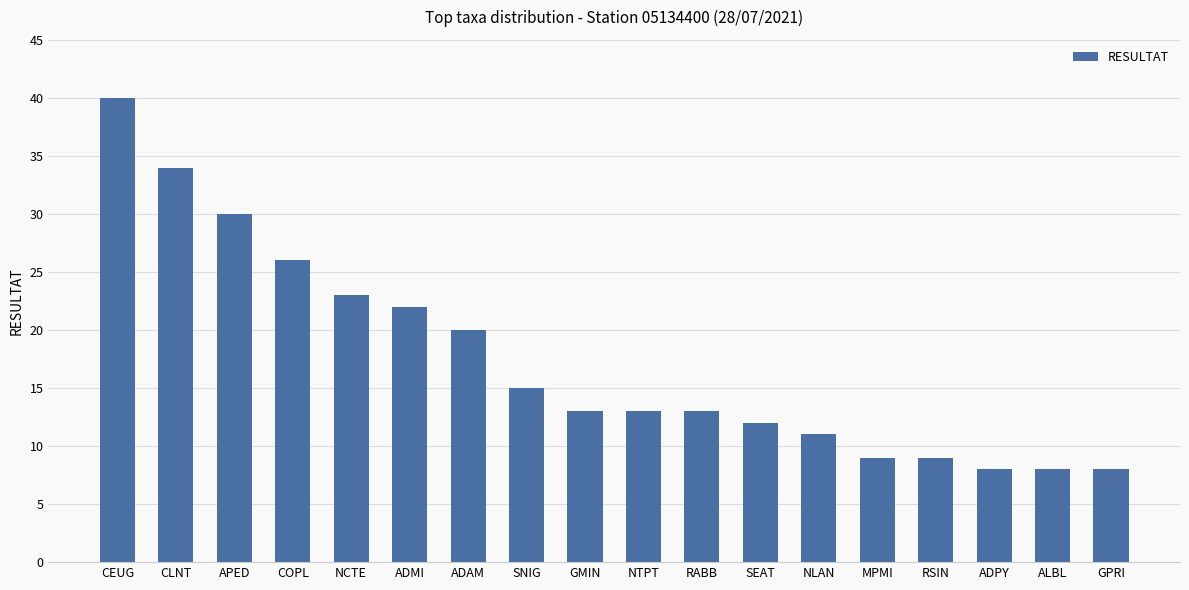

Are the bars grouped side by side (vs. stacked)?

No